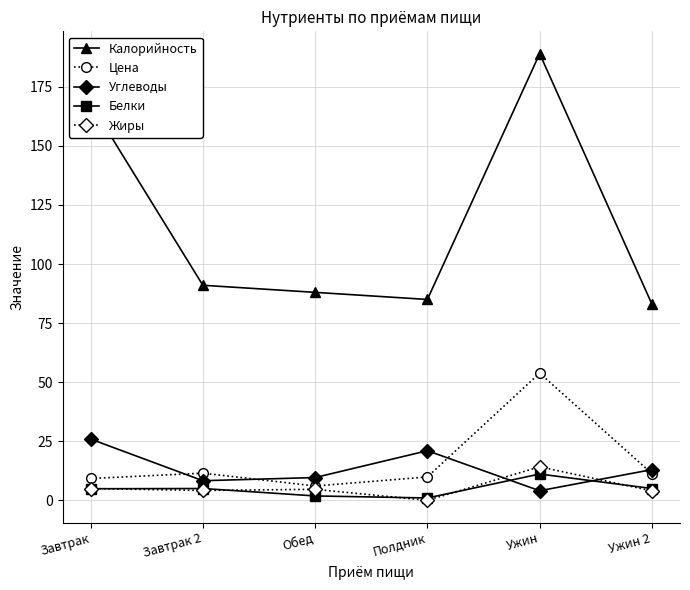

Which series has the widest spread of values?

Калорийность